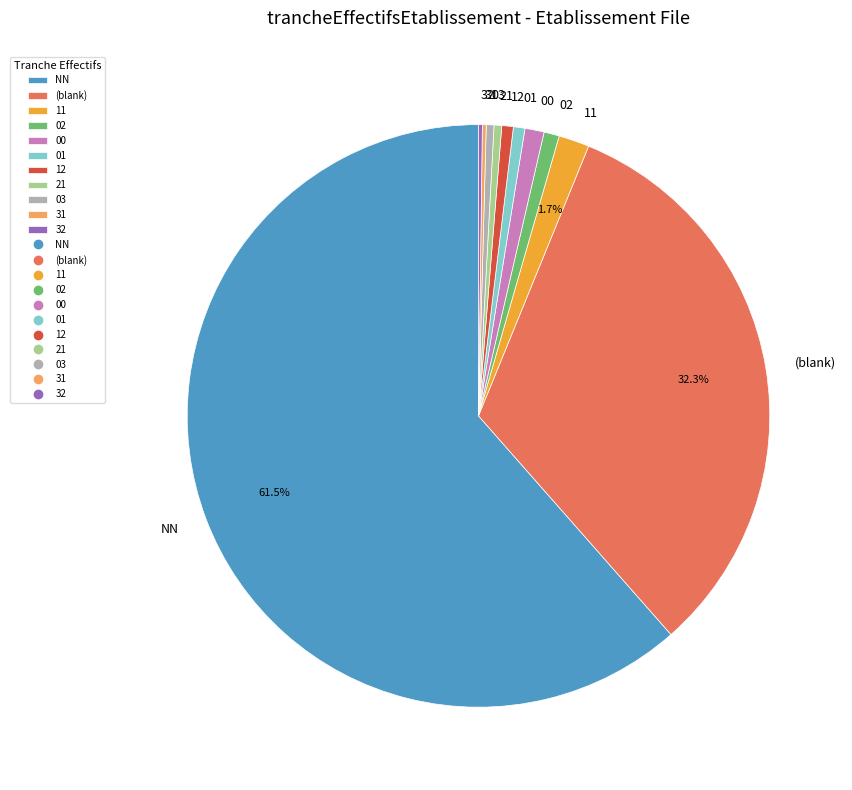

Does NN represent more than half of the total?

Yes